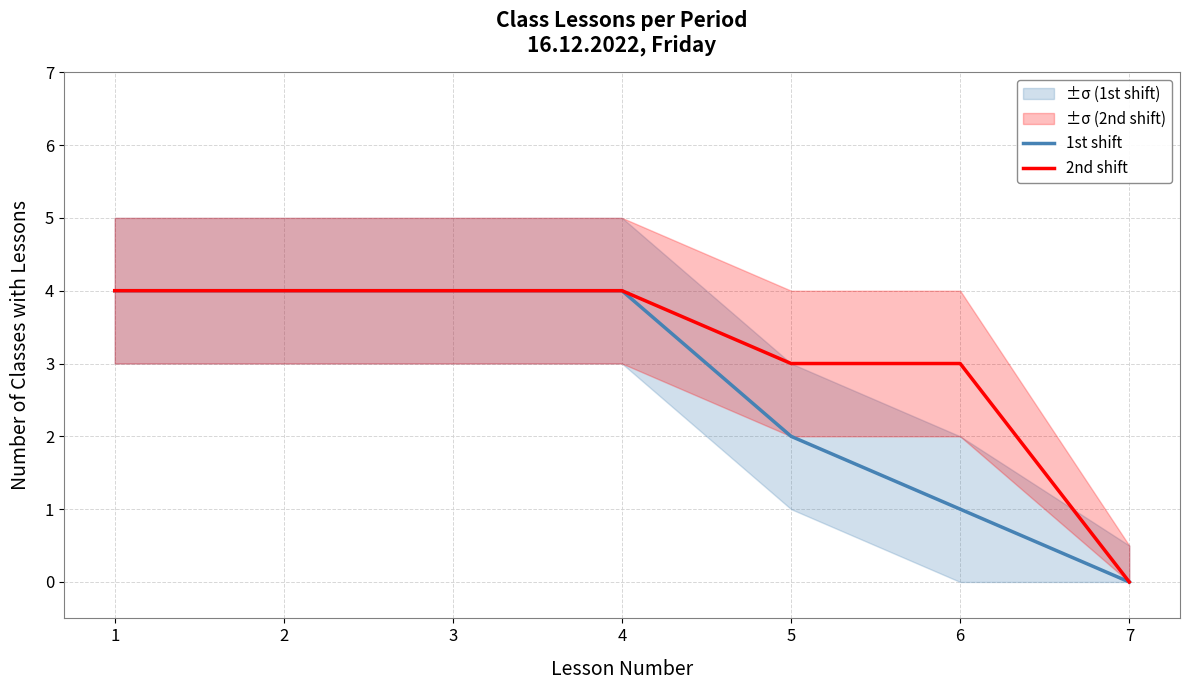

At which label does 2nd shift reach its minimum?

7